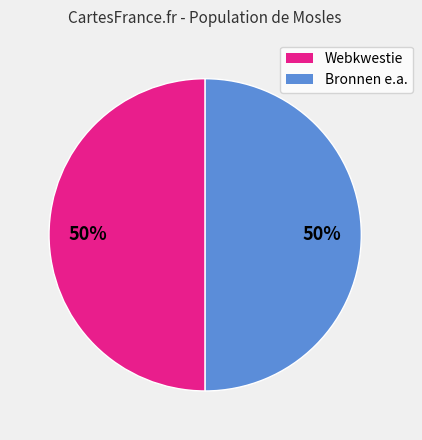

To the nearest percent, what is the average slice percentage?

50%